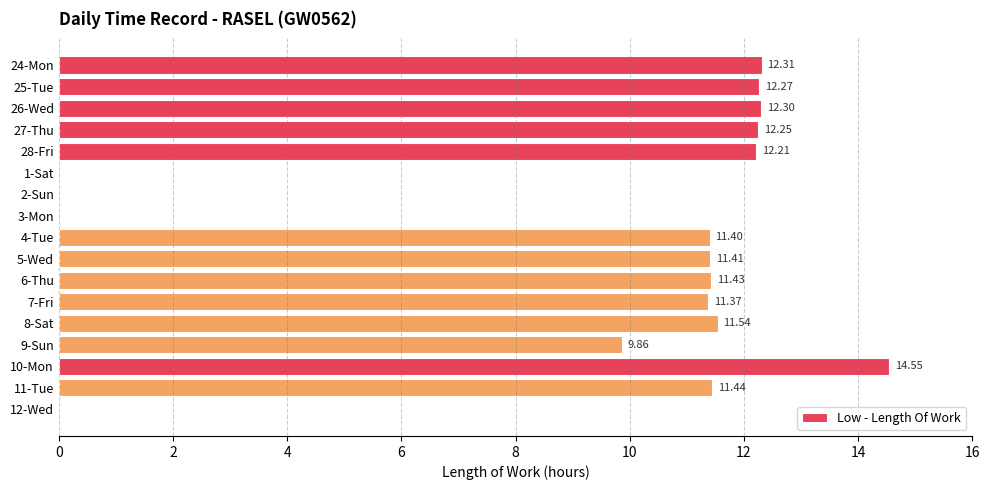

Which category has the highest value across all series?

10-Mon